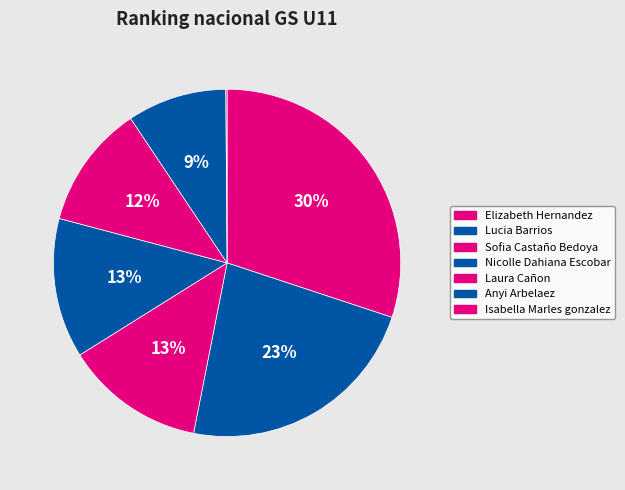

To the nearest percent, what is the combined percentage of Nicolle Dahiana Escobar and Elizabeth Hernandez?

43%